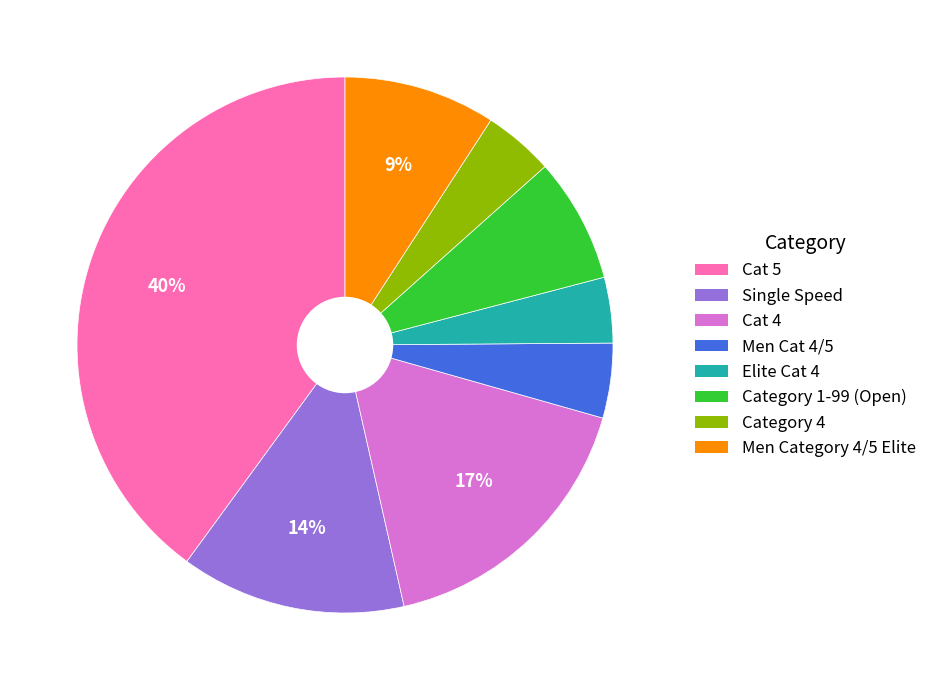

To the nearest percent, what is the difference between the largest and smallest slice percentages?

36%